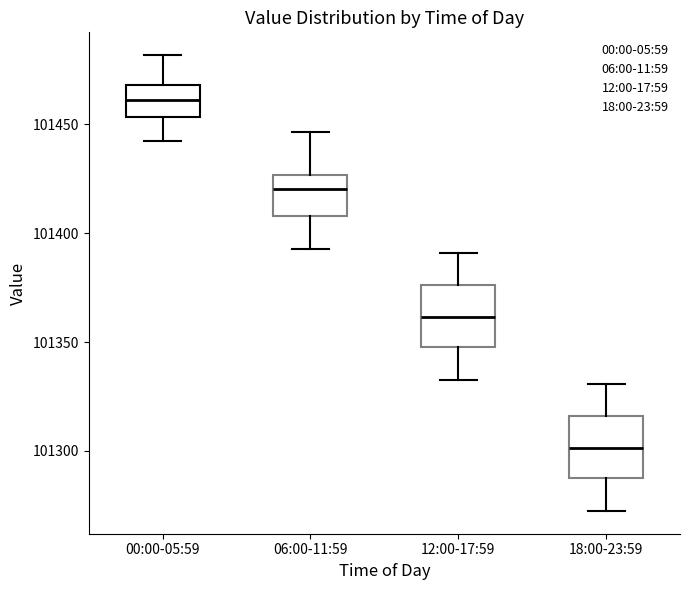

Which box has the highest median line?

00:00-05:59